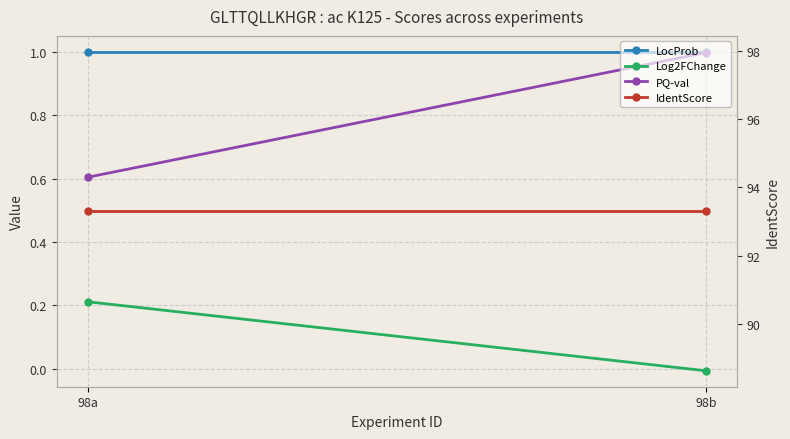

At how many categories does at least one series exceed 3?

2